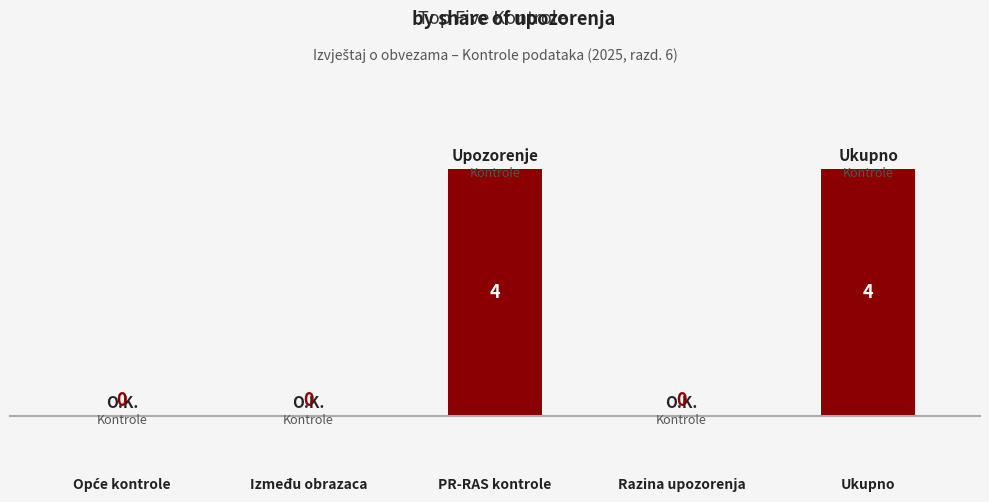

Reading left to right, transcribe all the data shown in this chart.

0	0	4	0	4